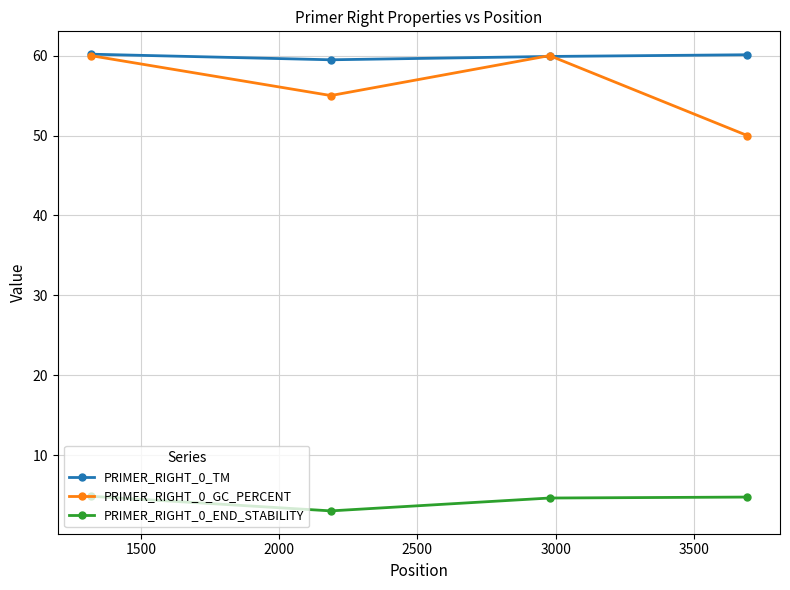

How many interior local peaks does the PRIMER_RIGHT_0_GC_PERCENT series have?

1